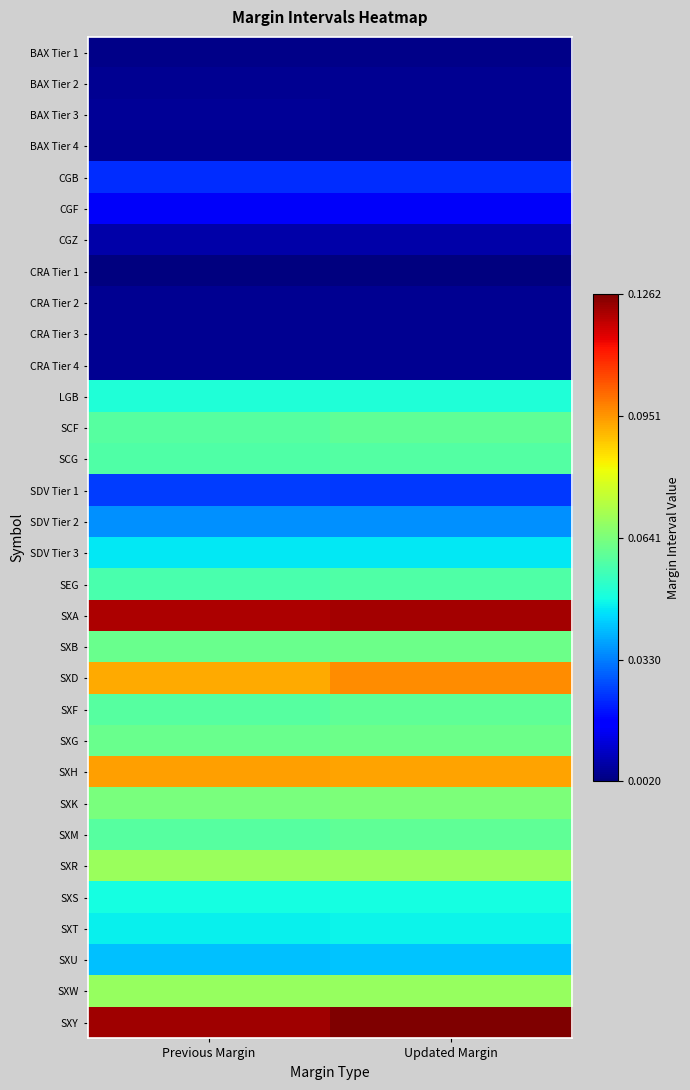

Reading left to right, extract all data points from this chart.

BAX Tier 1: Previous Margin=0.0	Updated Margin=0.0
BAX Tier 2: Previous Margin=0.0	Updated Margin=0.0
BAX Tier 3: Previous Margin=0.0	Updated Margin=0.0
BAX Tier 4: Previous Margin=0.0	Updated Margin=0.0
CGB: Previous Margin=0.0	Updated Margin=0.0
CGF: Previous Margin=0.0	Updated Margin=0.0
CGZ: Previous Margin=0.0	Updated Margin=0.0
CRA Tier 1: Previous Margin=0.0	Updated Margin=0.0
CRA Tier 2: Previous Margin=0.0	Updated Margin=0.0
CRA Tier 3: Previous Margin=0.0	Updated Margin=0.0
CRA Tier 4: Previous Margin=0.0	Updated Margin=0.0
LGB: Previous Margin=0.1	Updated Margin=0.1
SCF: Previous Margin=0.1	Updated Margin=0.1
SCG: Previous Margin=0.1	Updated Margin=0.1
SDV Tier 1: Previous Margin=0.0	Updated Margin=0.0
SDV Tier 2: Previous Margin=0.0	Updated Margin=0.0
SDV Tier 3: Previous Margin=0.0	Updated Margin=0.0
SEG: Previous Margin=0.1	Updated Margin=0.1
SXA: Previous Margin=0.1	Updated Margin=0.1
SXB: Previous Margin=0.1	Updated Margin=0.1
SXD: Previous Margin=0.1	Updated Margin=0.1
SXF: Previous Margin=0.1	Updated Margin=0.1
SXG: Previous Margin=0.1	Updated Margin=0.1
SXH: Previous Margin=0.1	Updated Margin=0.1
SXK: Previous Margin=0.1	Updated Margin=0.1
SXM: Previous Margin=0.1	Updated Margin=0.1
SXR: Previous Margin=0.1	Updated Margin=0.1
SXS: Previous Margin=0.0	Updated Margin=0.0
SXT: Previous Margin=0.0	Updated Margin=0.0
SXU: Previous Margin=0.0	Updated Margin=0.0
SXW: Previous Margin=0.1	Updated Margin=0.1
SXY: Previous Margin=0.1	Updated Margin=0.1